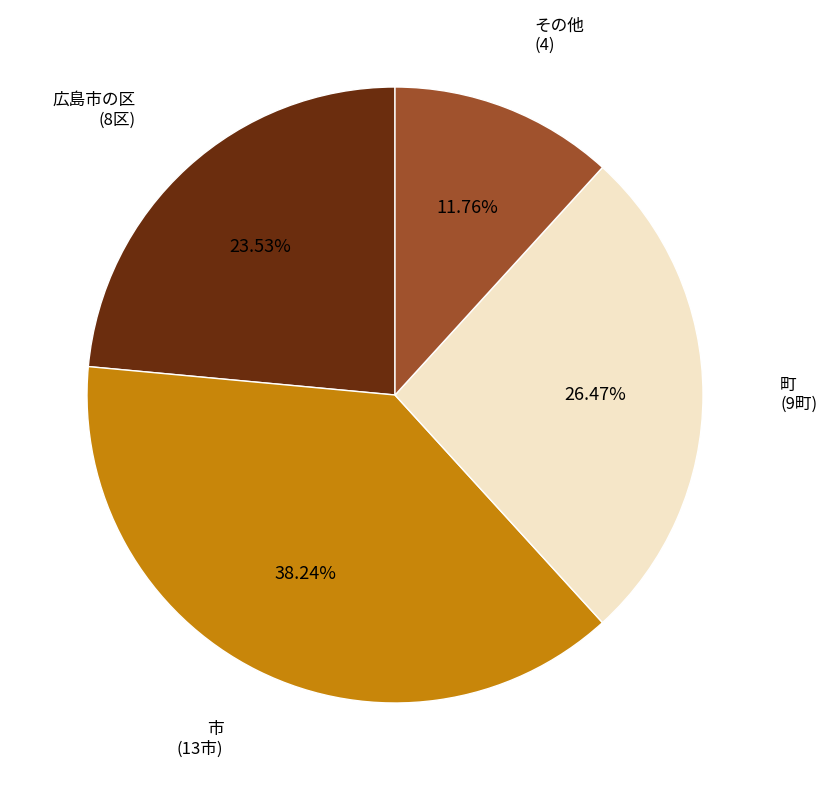

Rank the categories by value from highest to lowest.

市 (13市), 町 (9町), 広島市の区 (8区), その他 (4)